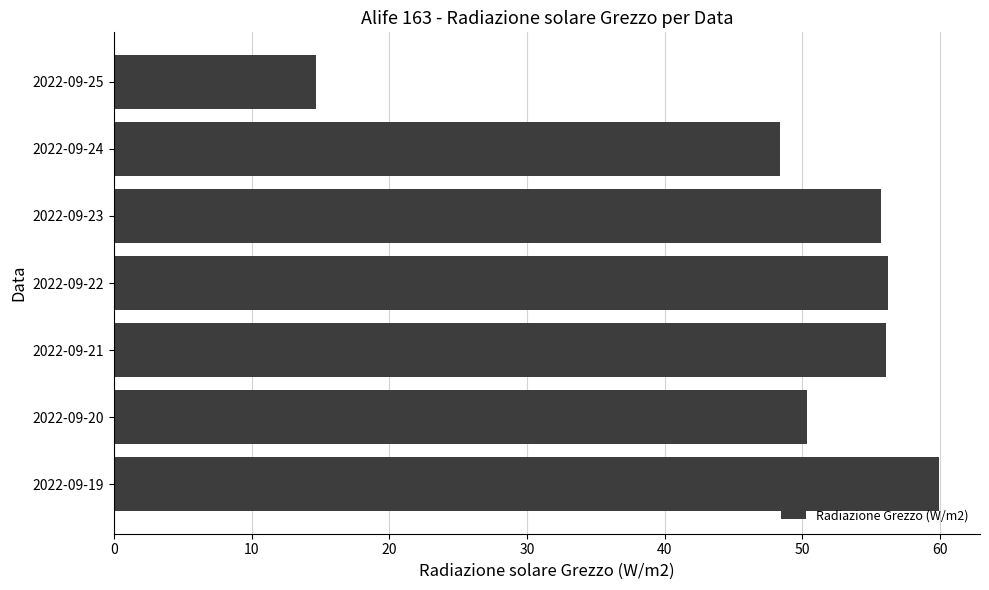

Which label corresponds to the smallest value in the chart?

2022-09-25